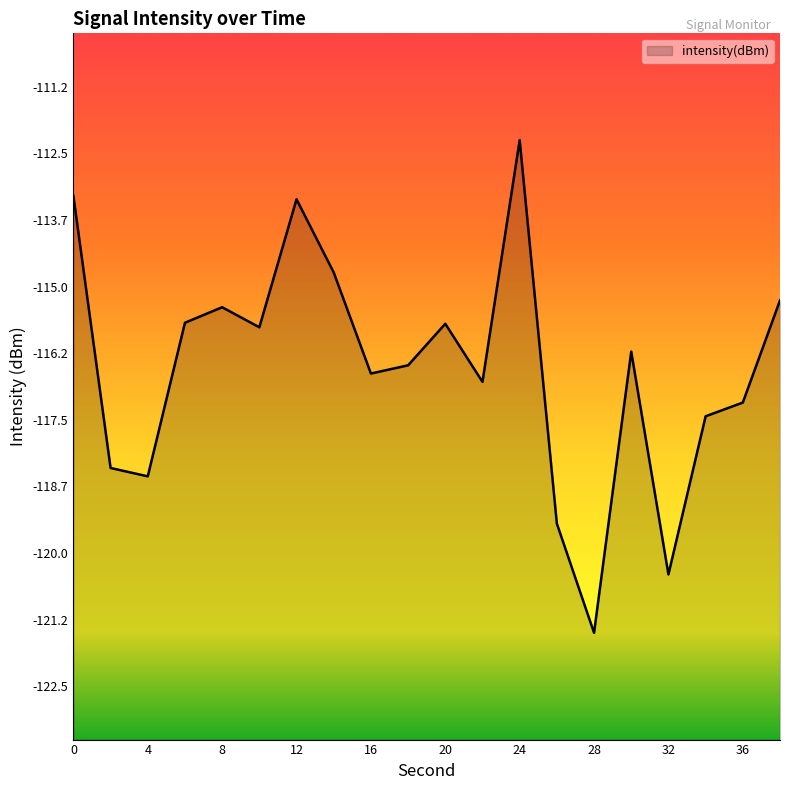

Reading left to right, transcribe all the data shown in this chart.

0=-113.3	2=-118.4	4=-118.5	6=-115.7	8=-115.4	10=-115.7	12=-113.3	14=-114.7	16=-116.6	18=-116.5	20=-115.7	22=-116.8	24=-112.2	26=-119.4	28=-121.5	30=-116.2	32=-120.4	34=-117.4	36=-117.2	38=-115.2